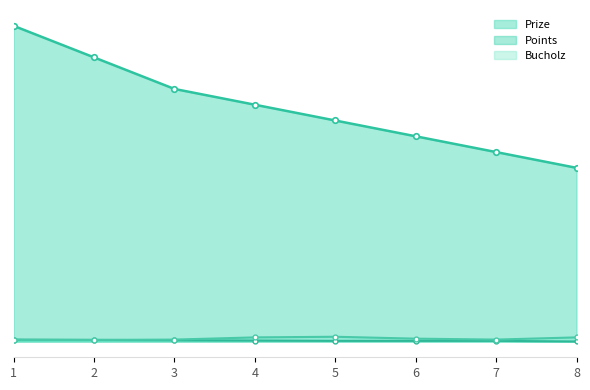

What is the difference between the maximum and minimum values in the Points series?

6